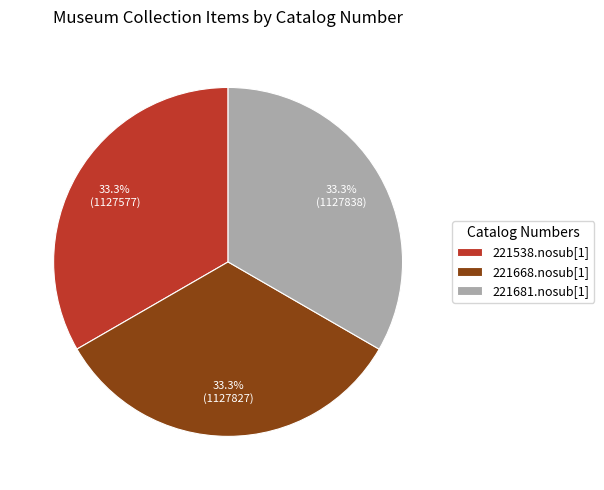

What portion of the pie excludes 221538.nosub[1]?

66.7%